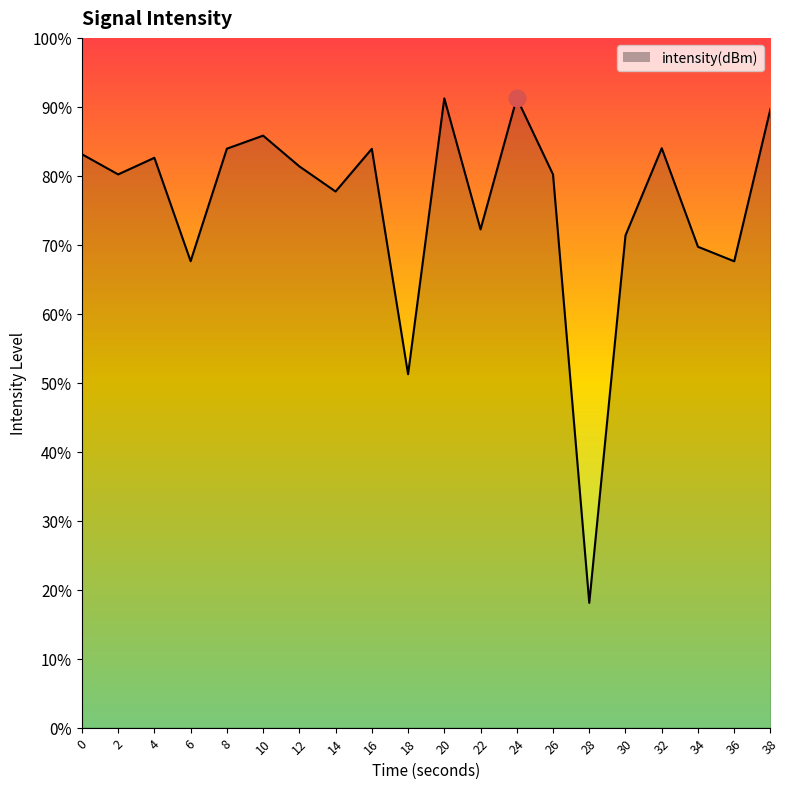

Is this an area chart (filled region under the line)?

No